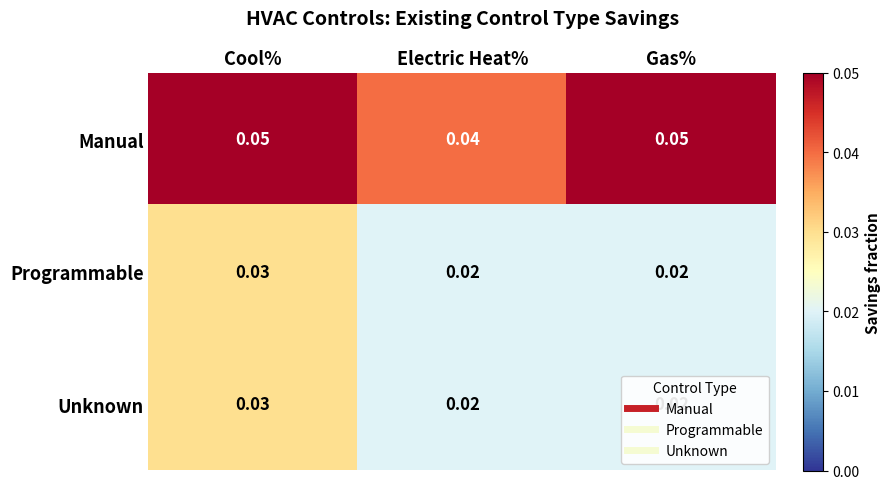

Where is Manual nearest to the value 0?

Electric Heat%